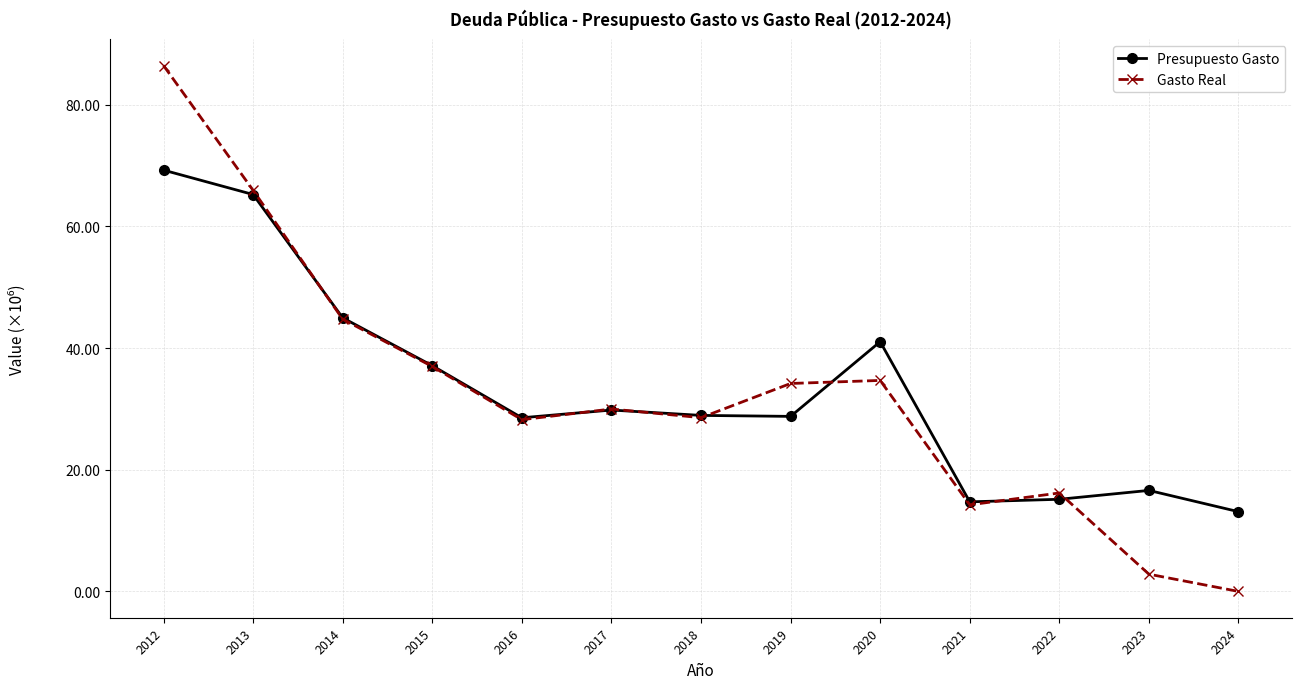

How many interior local valleys does the Presupuesto Gasto series have?

3